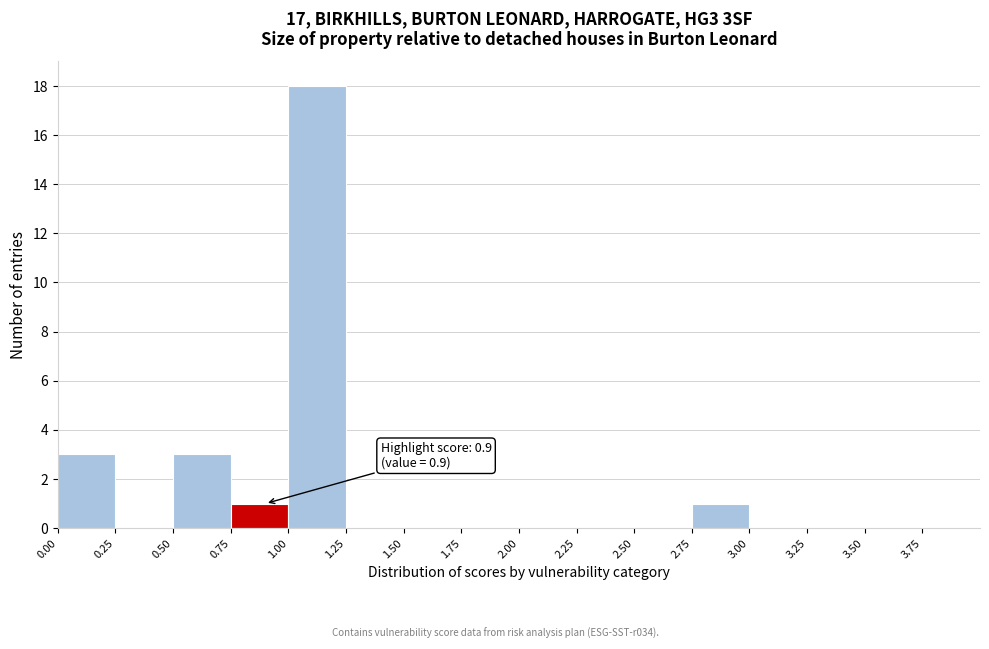

Which range on the x-axis has the tallest bar?

1.00 to 1.25